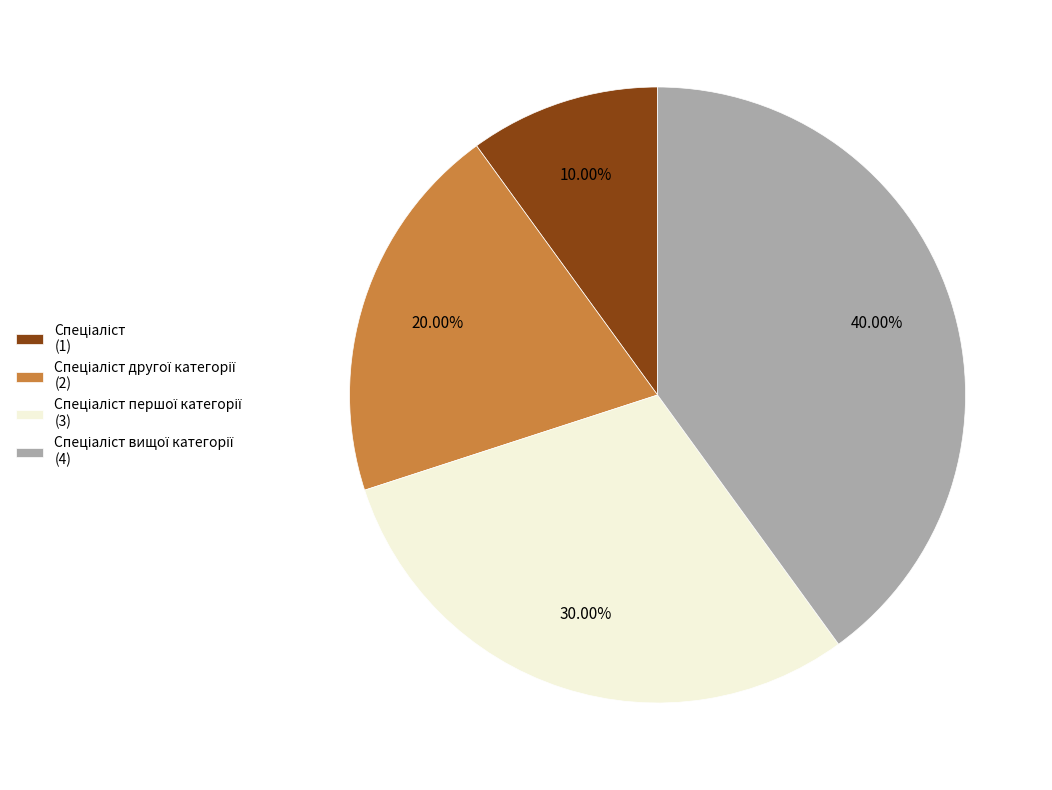

Is there any slice that represents more than half of the pie?

No